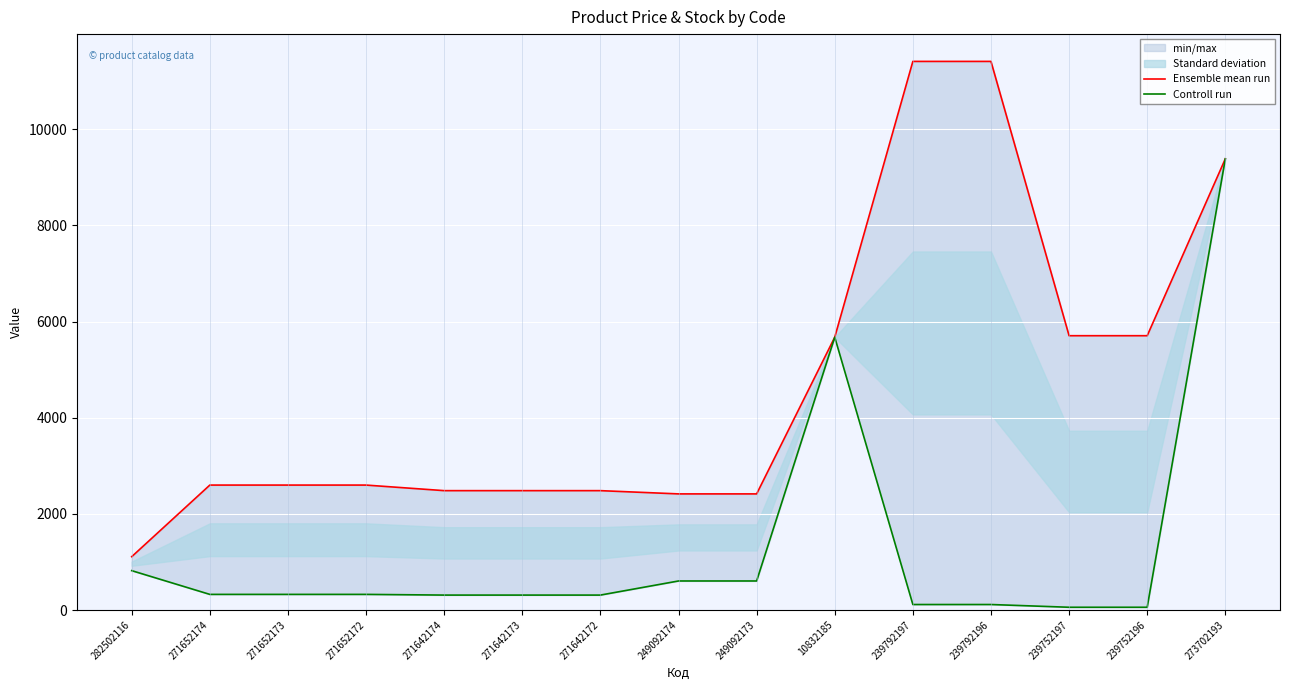

How many data points in Controll run are above 324?

8